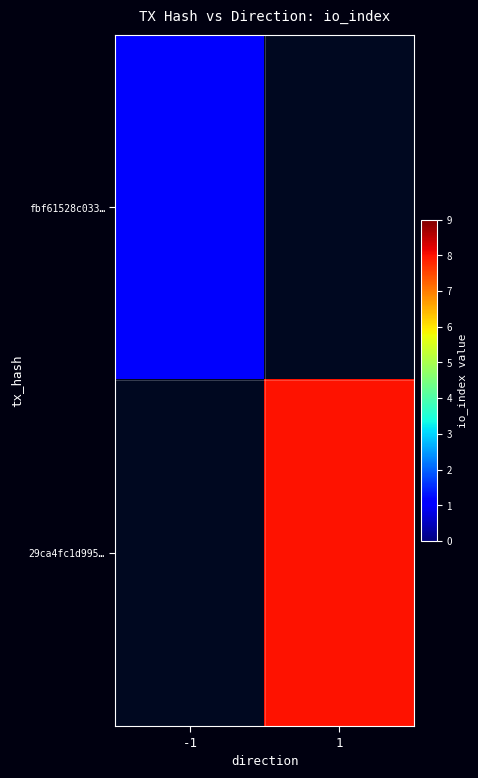

Is the value of fbf61528c033… at -1 greater than the value of 29ca4fc1d995… at -1?

No